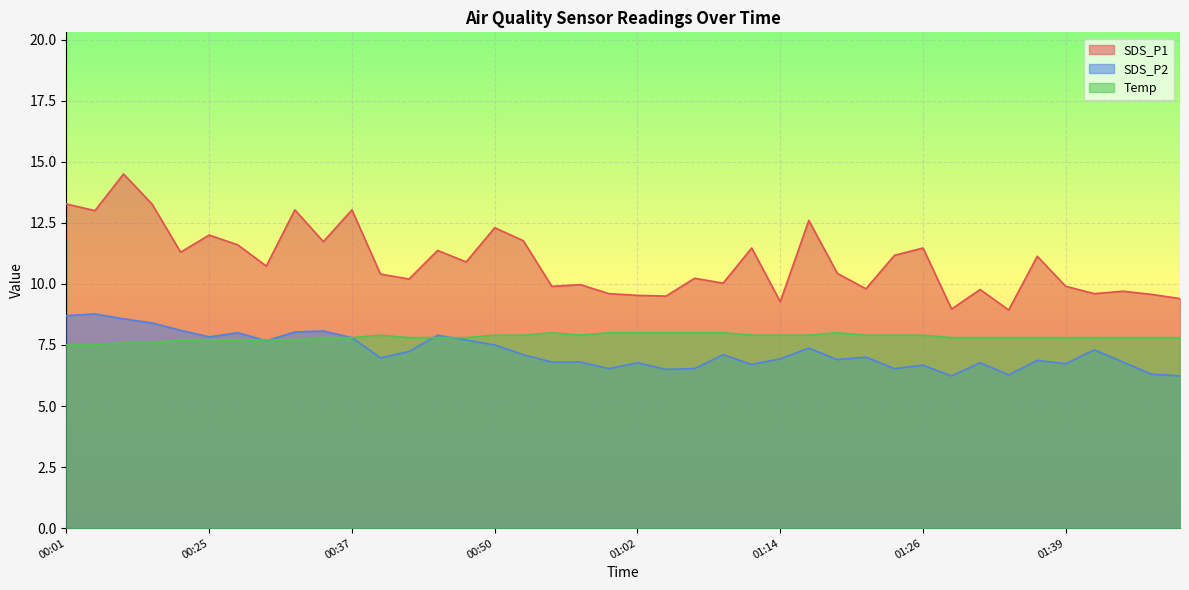

At how many categories does at least one series exceed 11?

18